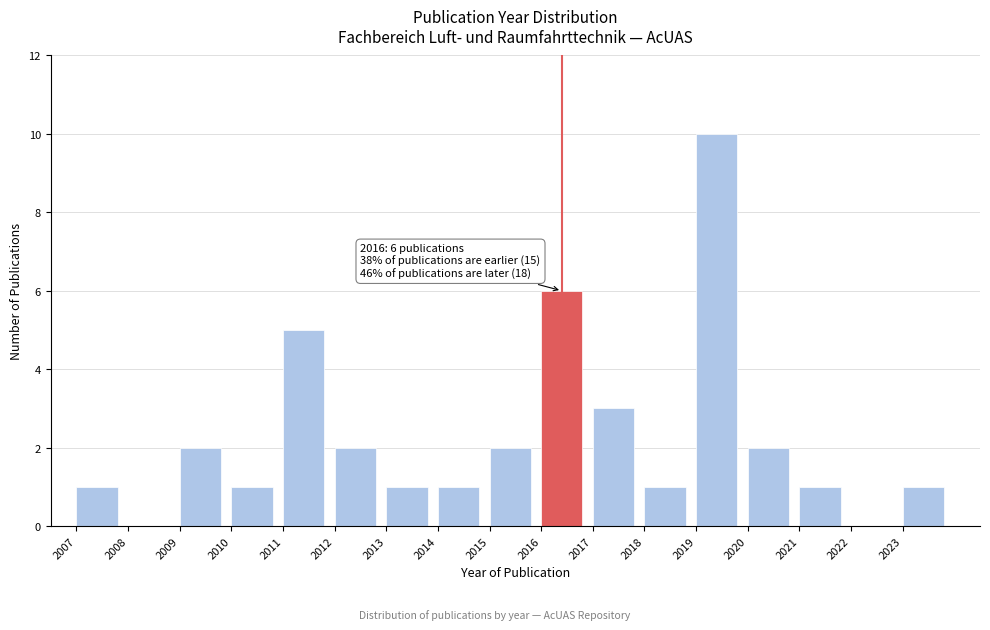

Over which range of the x-axis is the bar tallest?

2019 to 2020